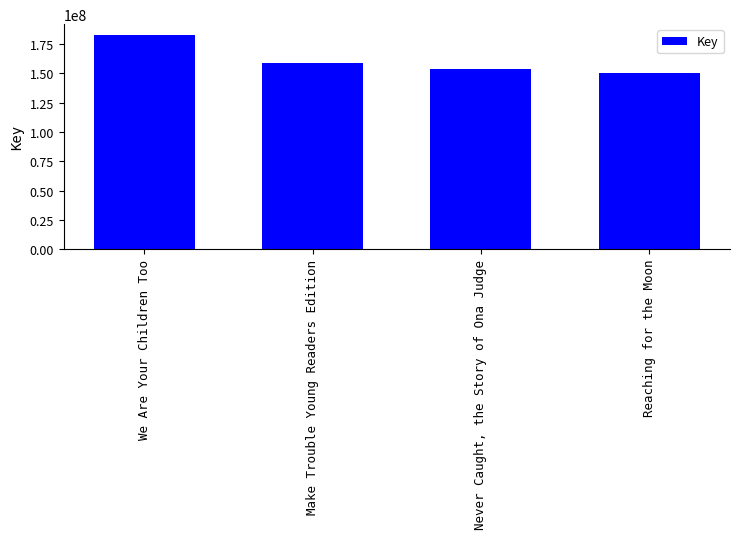

What is the label of the 4th bar from the right?

We Are Your Children Too